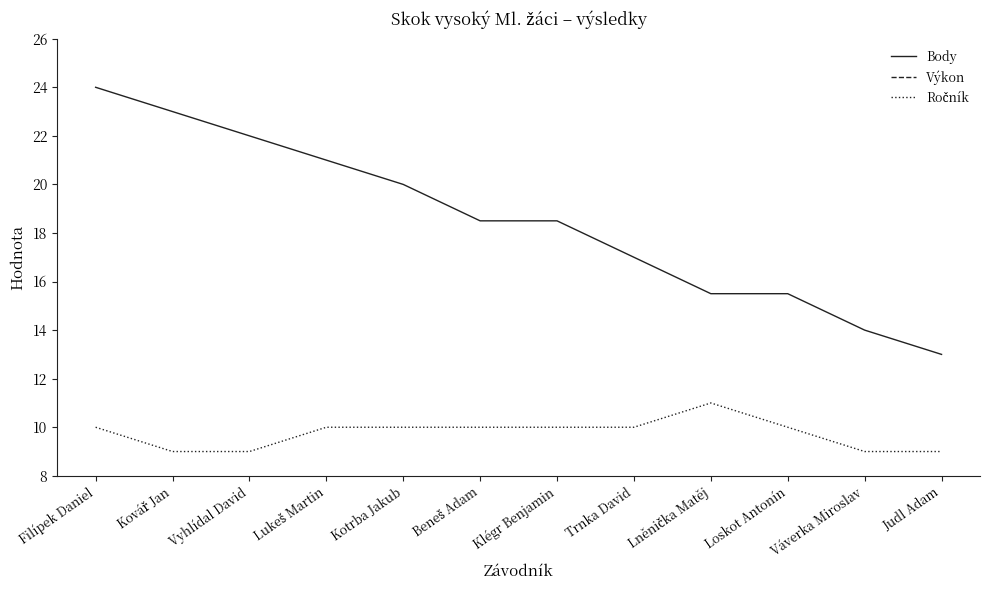

What is the value of the Ročník point at the 3rd from the left?

9.0